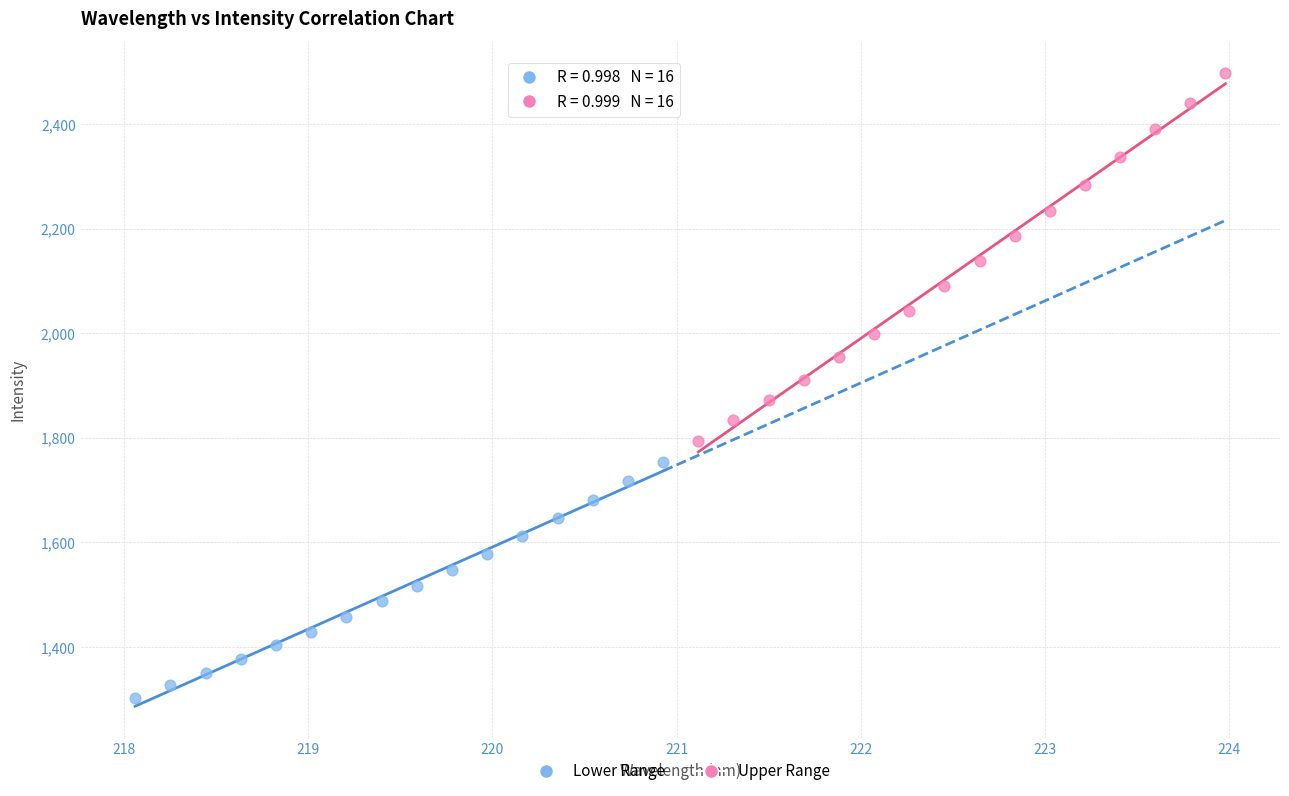

Which series reaches the minimum Y coordinate?

Lower Range